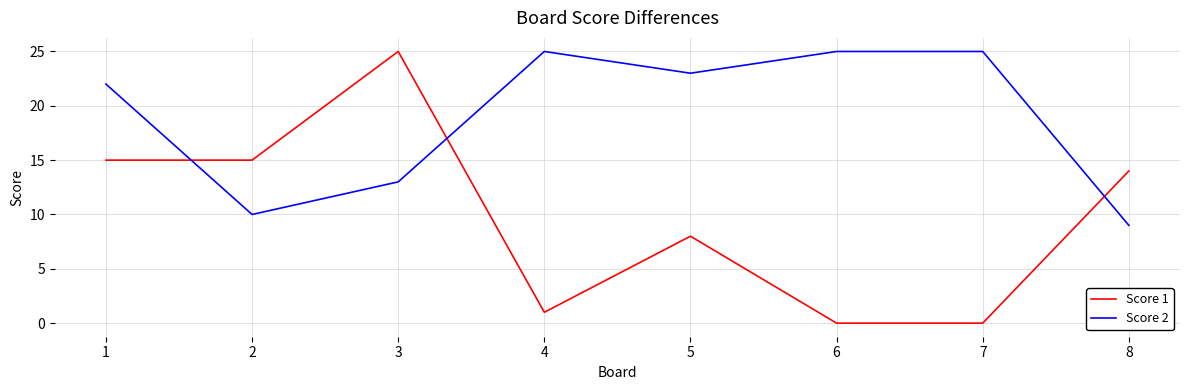

What is the maximum value shown in the chart?

25